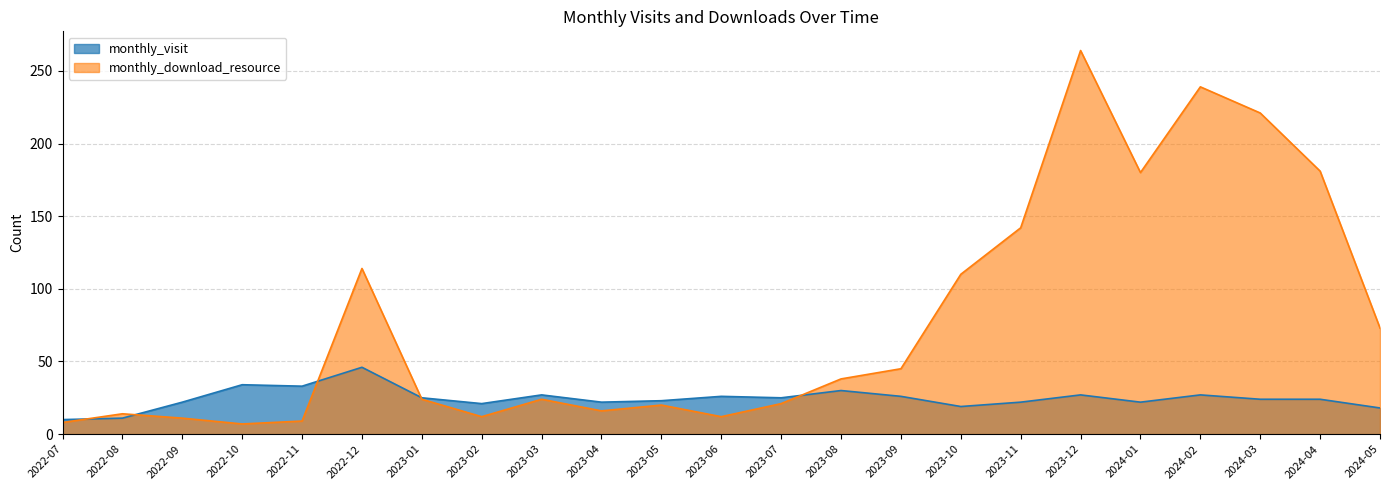

List the series in order of their peak value, lowest first.

monthly_visit, monthly_download_resource